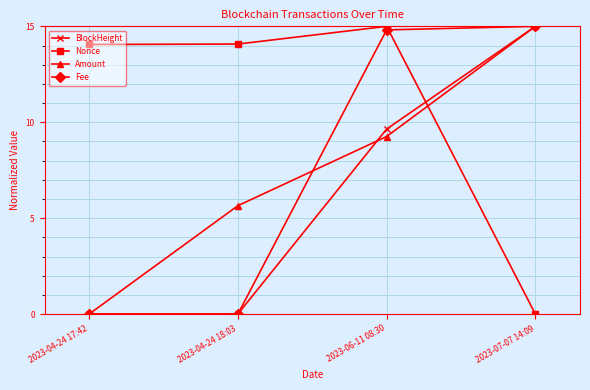

What is the total value across all series at 2023-06-11 08:30?

48.7